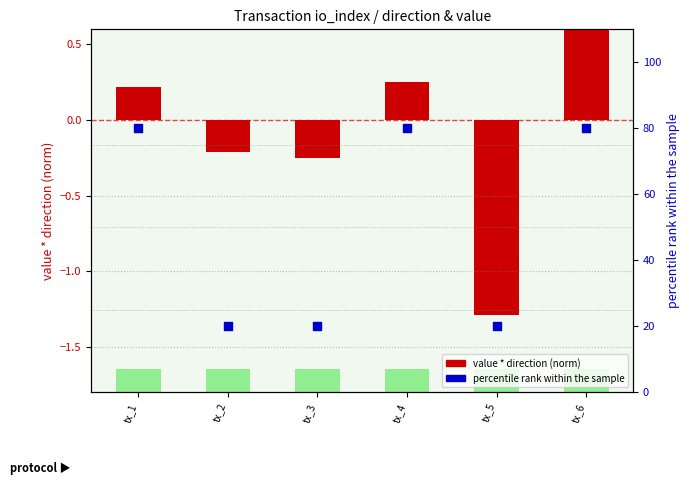

What are all the series names shown in the legend?

value * direction (norm), percentile rank within the sample